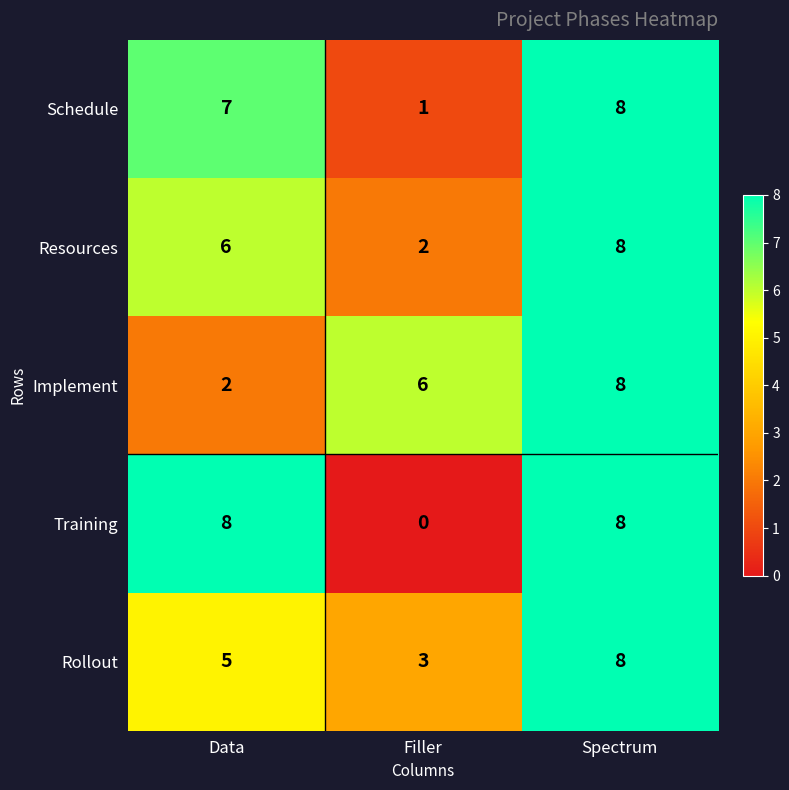

What is the difference between the maximum and minimum values in the Training series?

8